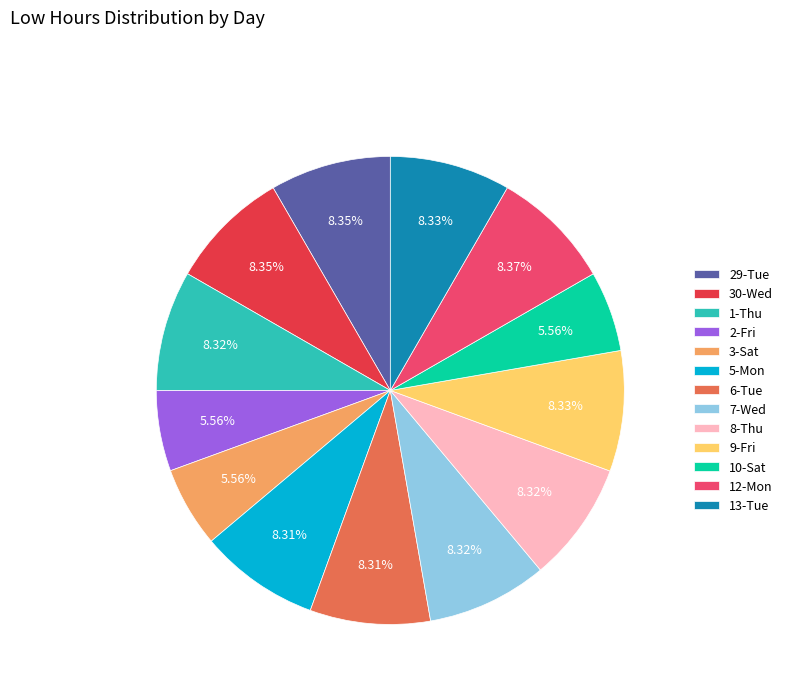

Approximately how many times larger is the value at 2-Fri compared to 1-Thu?

0.7